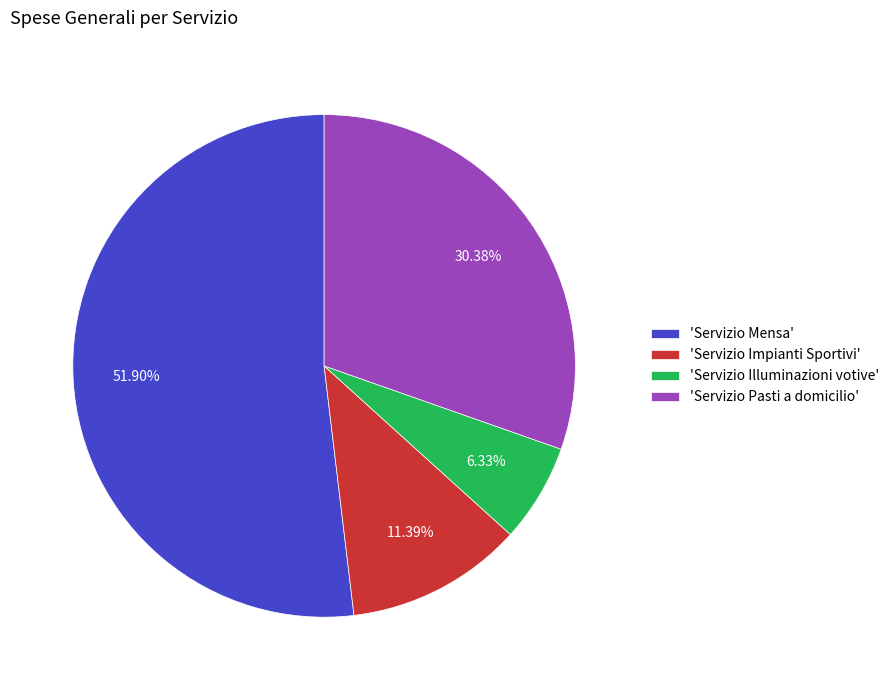

To the nearest percent, what is the difference between the largest and smallest slice percentages?

46%